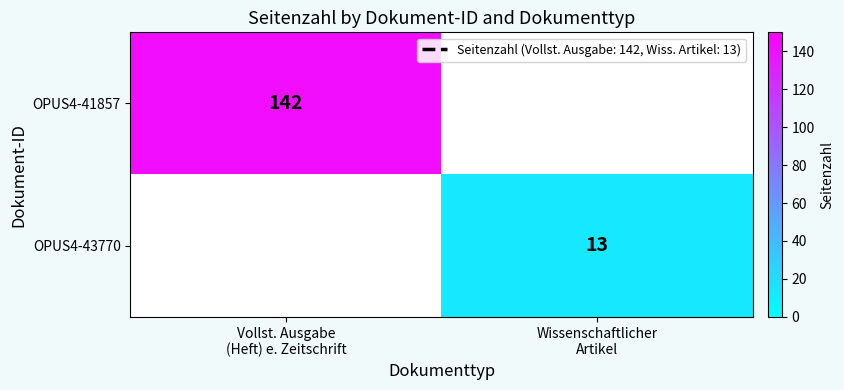

How many positive values does the OPUS4-41857 series have?

1